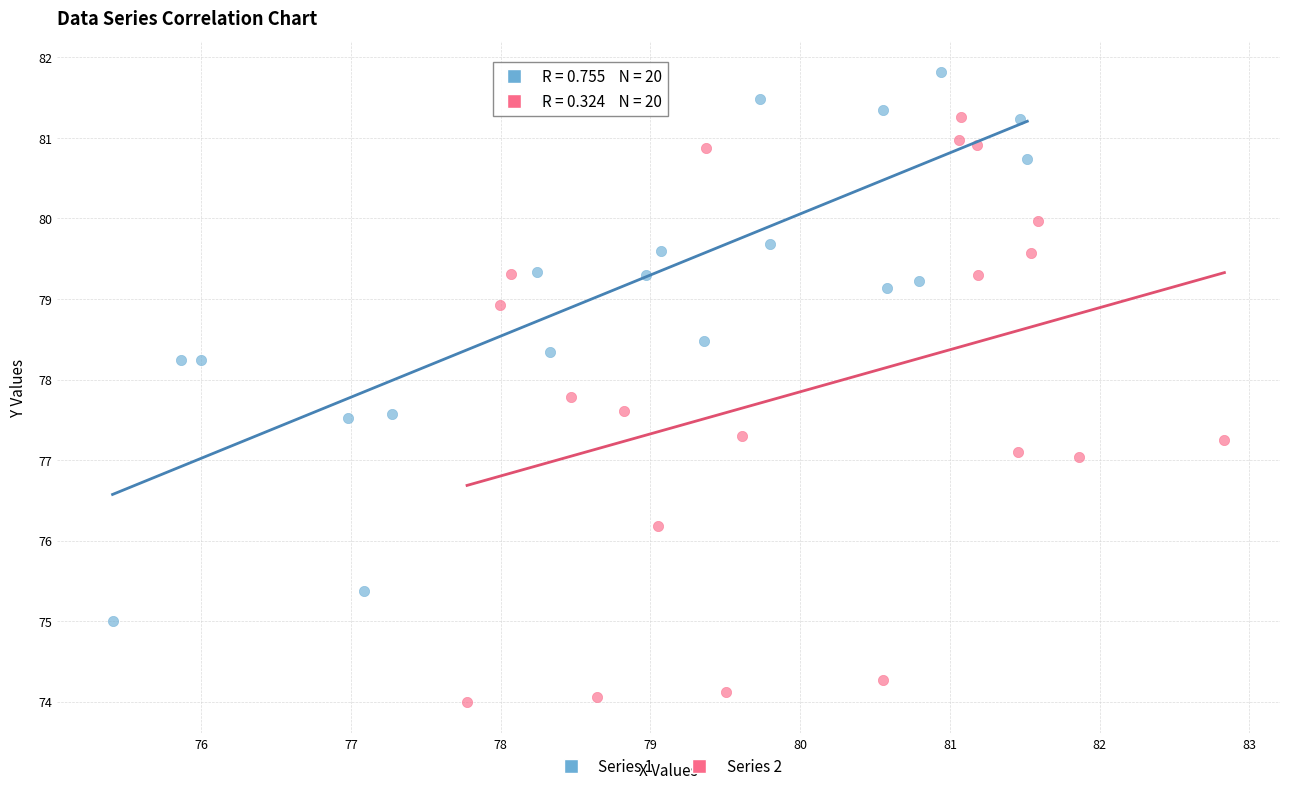

Which series contains the highest Y value?

Series 1